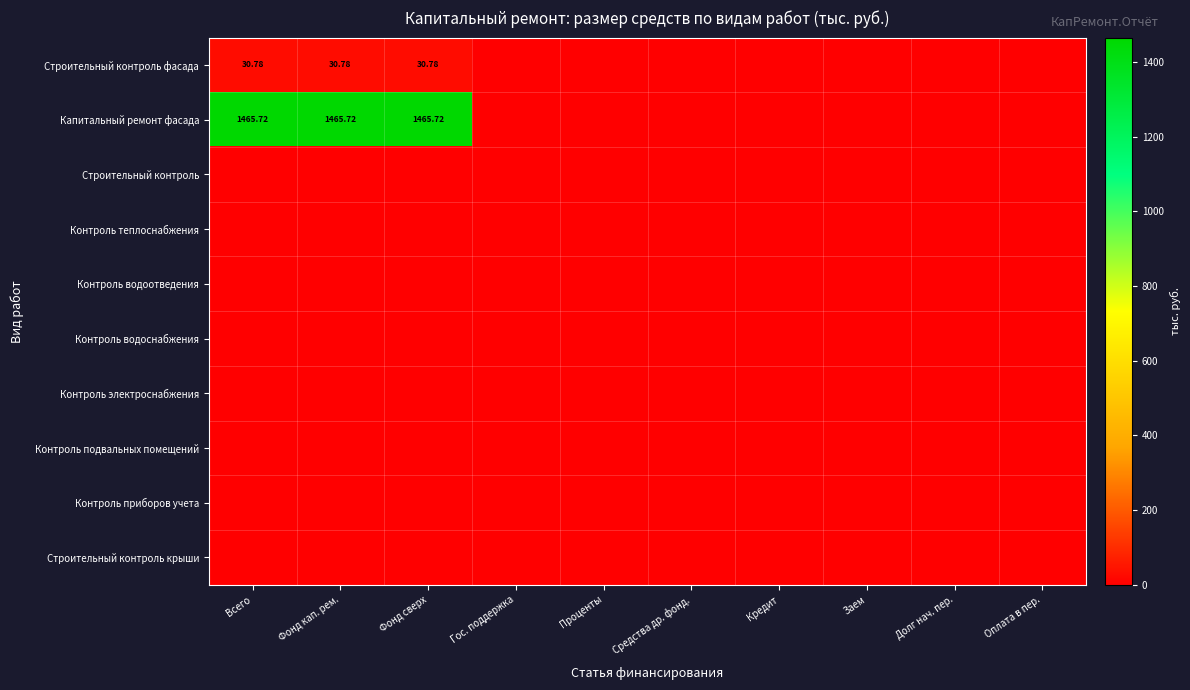

What is the maximum value shown in the chart?

1465.7